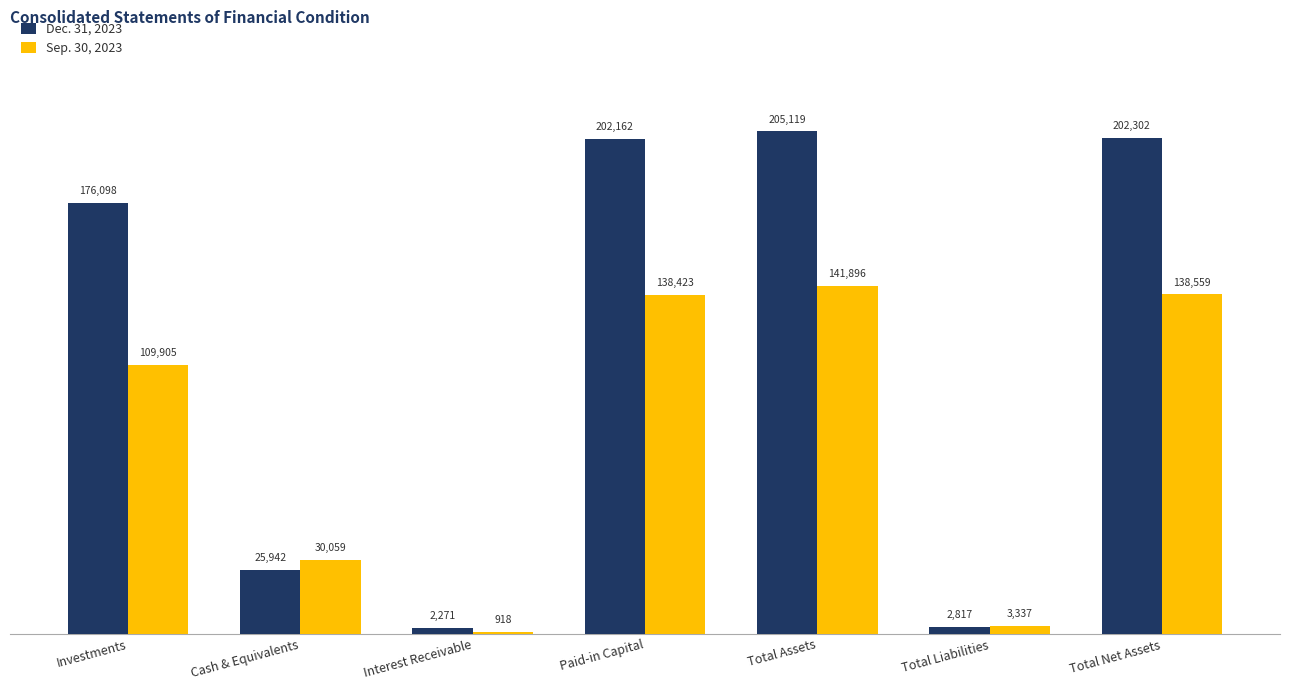

The value of Sep. 30, 2023 at Total Assets is 39577. True or false?

False